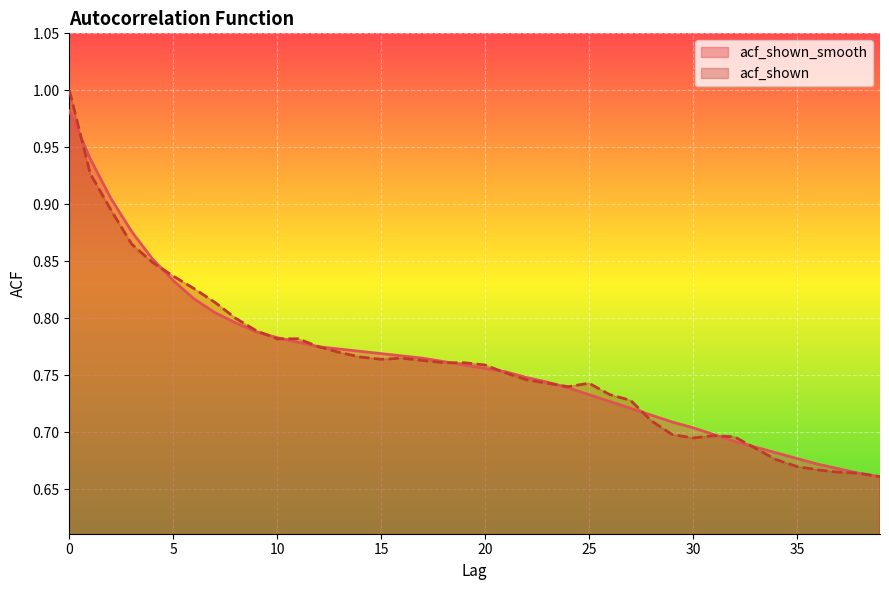

The value of acf_shown_smooth at 36 is 0.9. True or false?

False